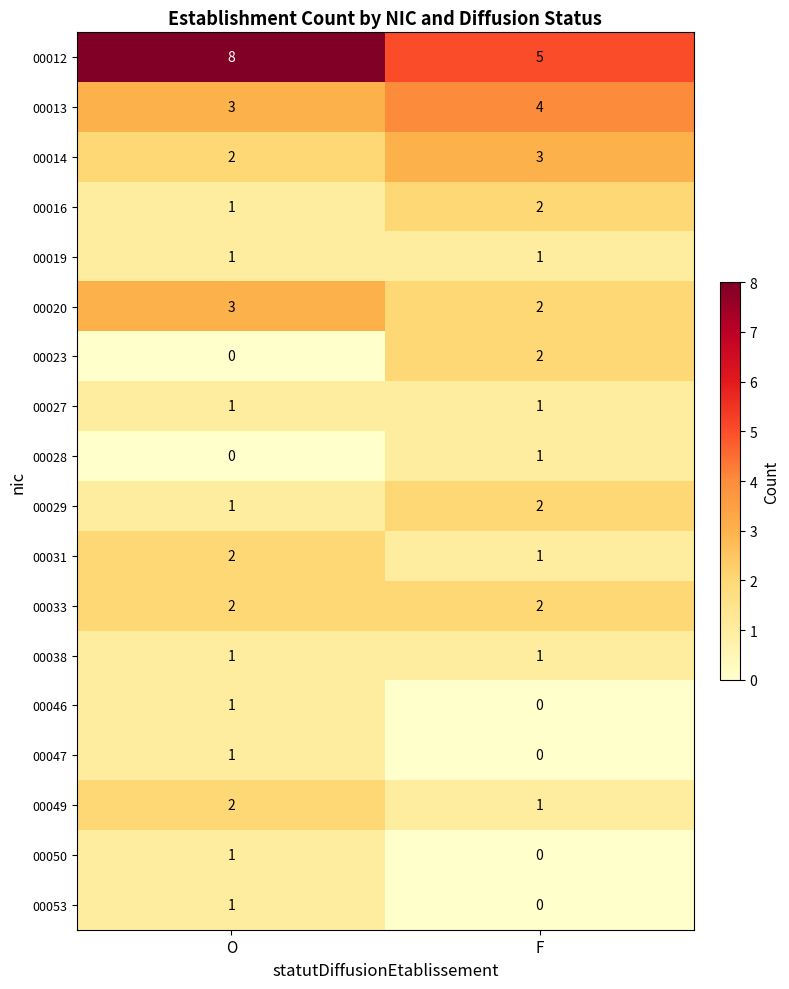

Where is 00013 nearest to the value 3?

O